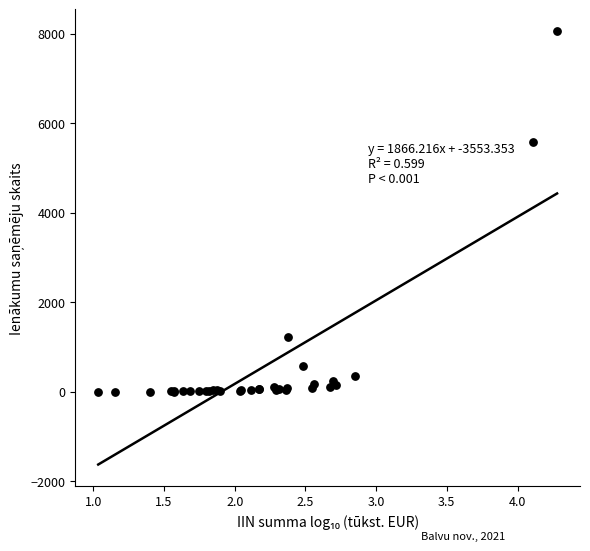

What Y value in the scatter plot is closest to 4033?

5577